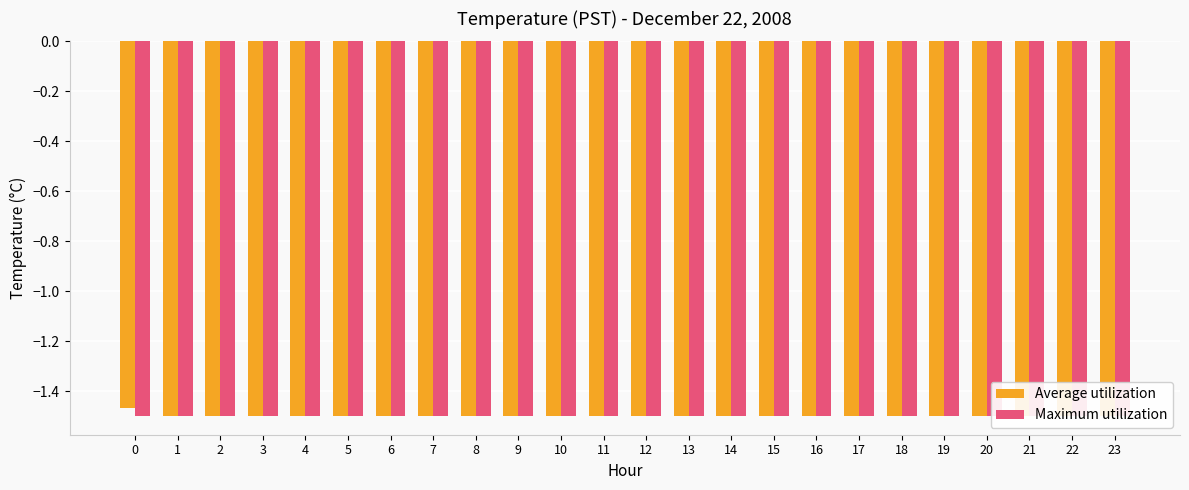

What is the highest value of the Average utilization series?

-1.5